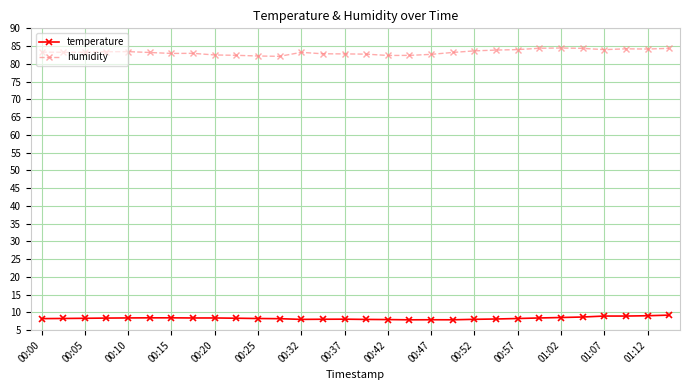

Which series has the largest range (max minus min)?

humidity